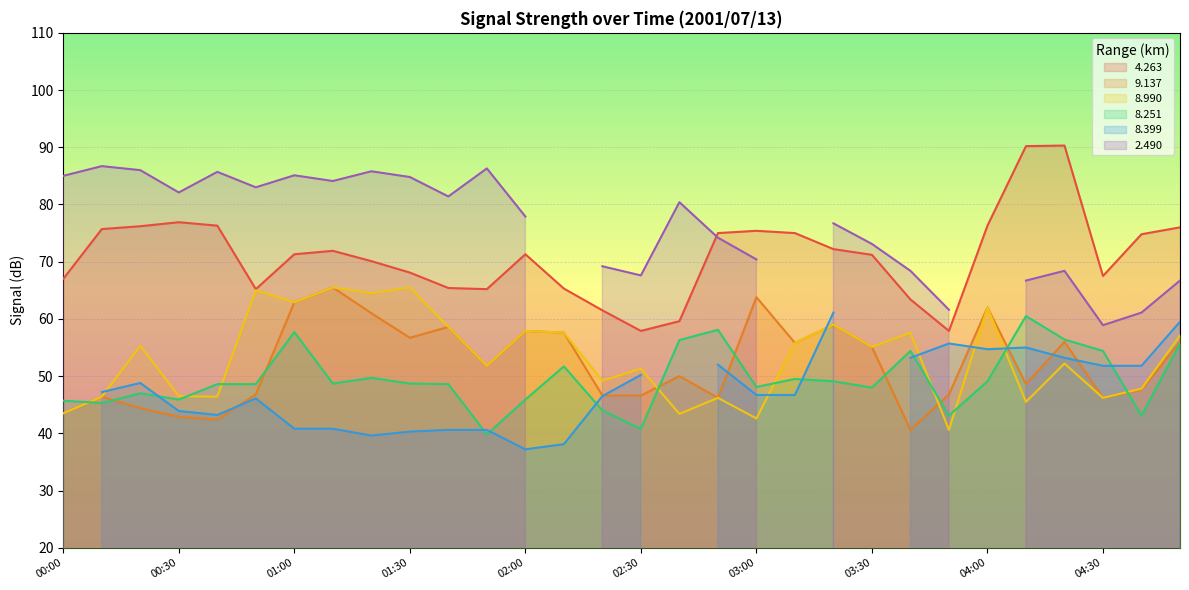

True or false:   9.137 and   4.263 intersect in this chart.

False